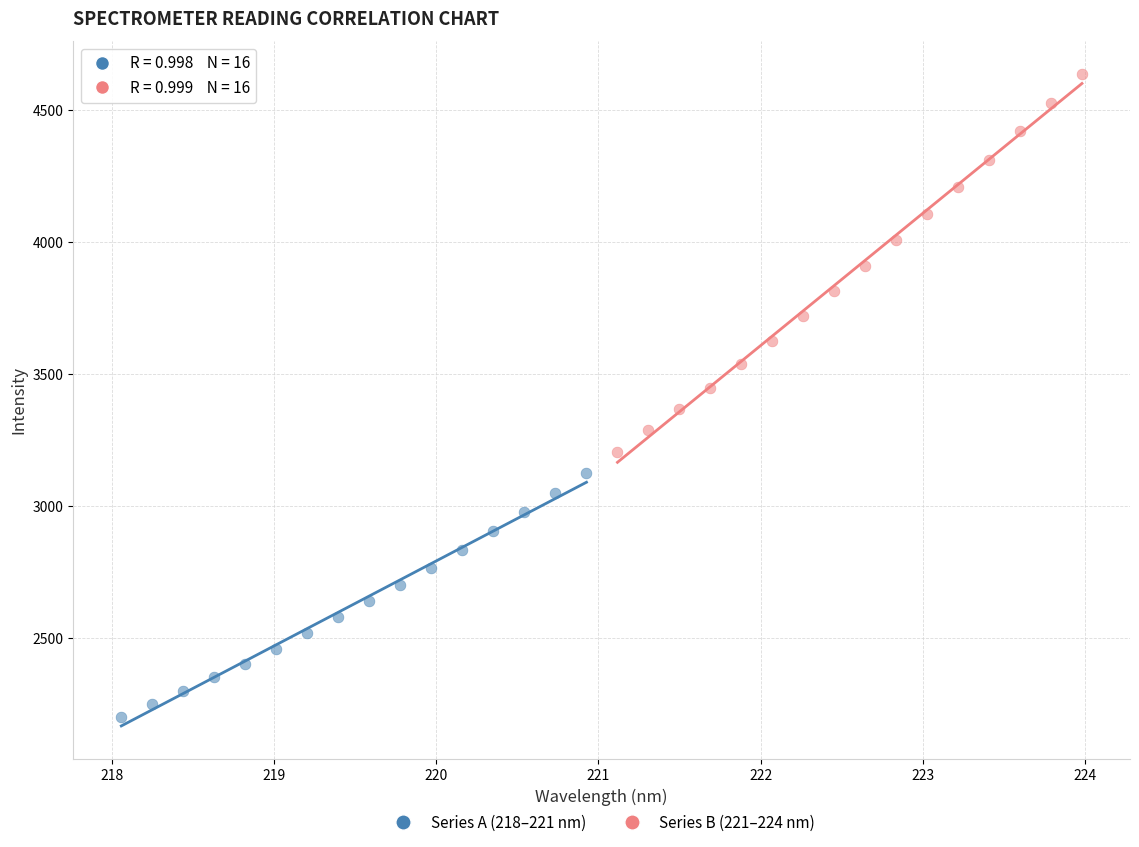

Which series contains the lowest Y value?

Series A (218–221 nm)